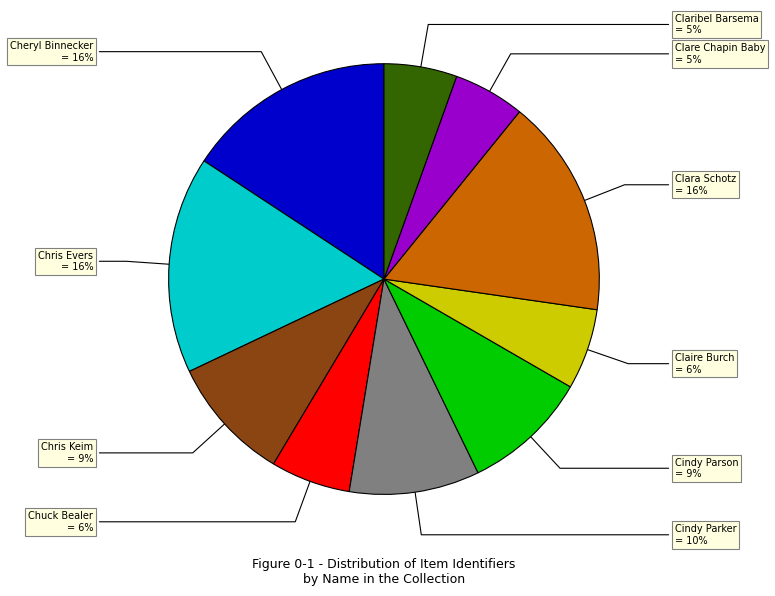

To the nearest percent, what percentage of the pie is Chris Evers?

16%